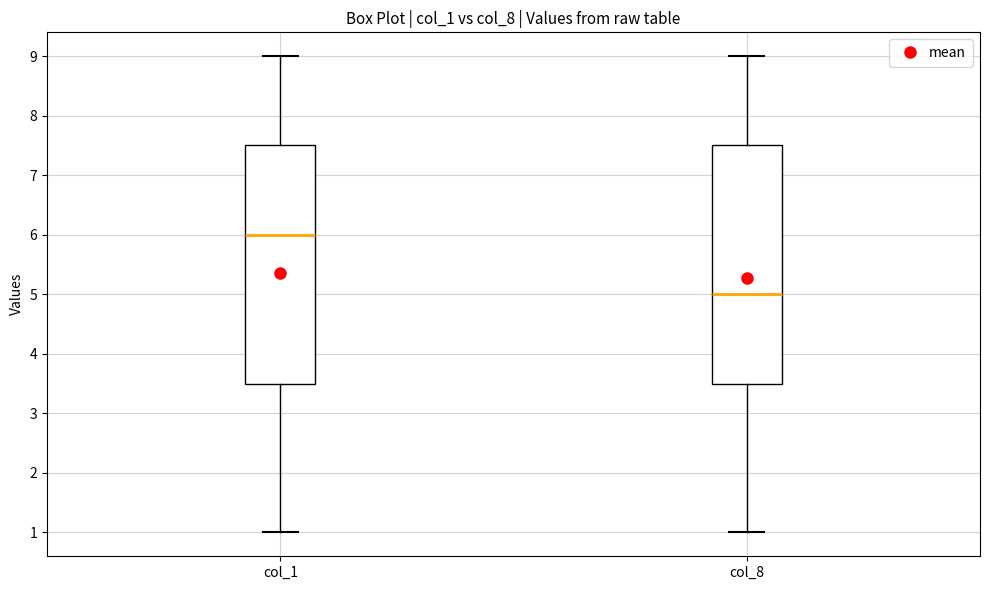

Reading left to right, transcribe this box plot: for each box, give where its median line is, the range the box spans, and where its two whiskers end, as read against the y-axis. The values are not printed on the chart, so give them approximately, as read against the axis.

col_1: median 6.0, box 3.5 to 7.5, whiskers 1.0 to 9.0
col_8: median 5.0, box 3.5 to 7.5, whiskers 1.0 to 9.0